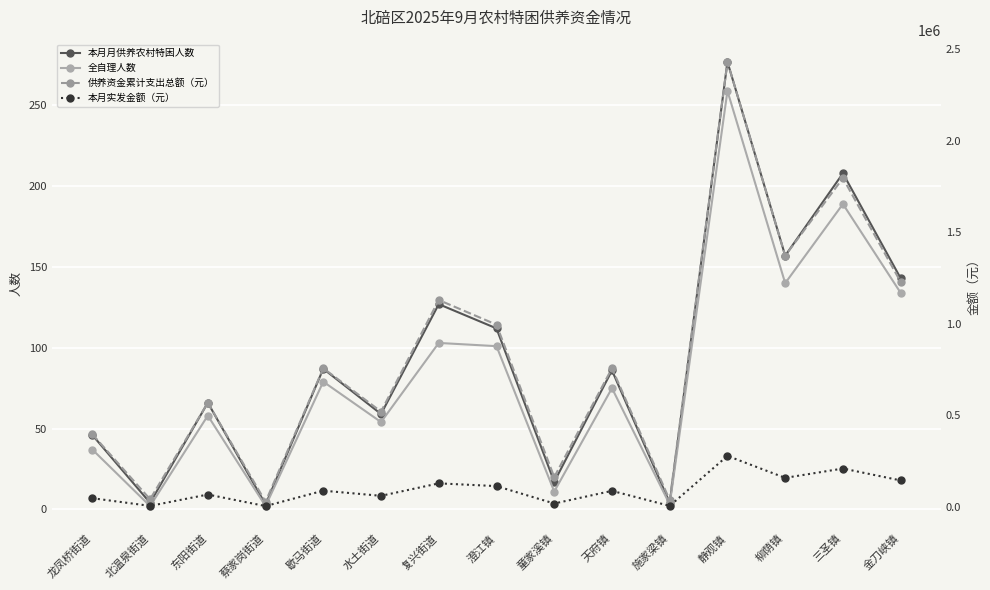

What is the sum of all 本月月供养农村特困人数 values?

1396